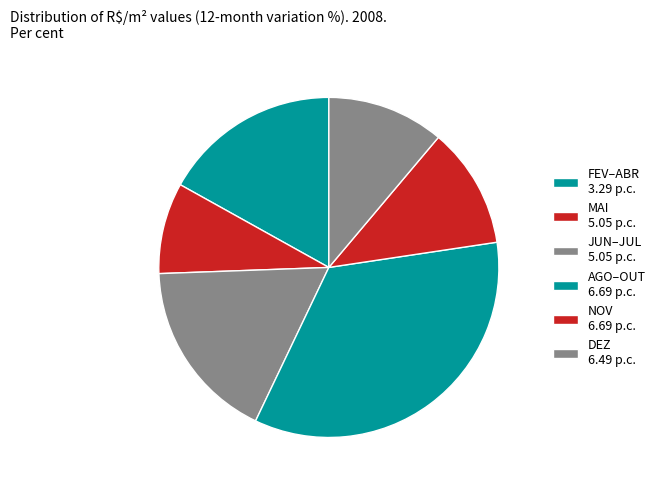

Which slice is the smallest?

MAI 5.05 p.c.